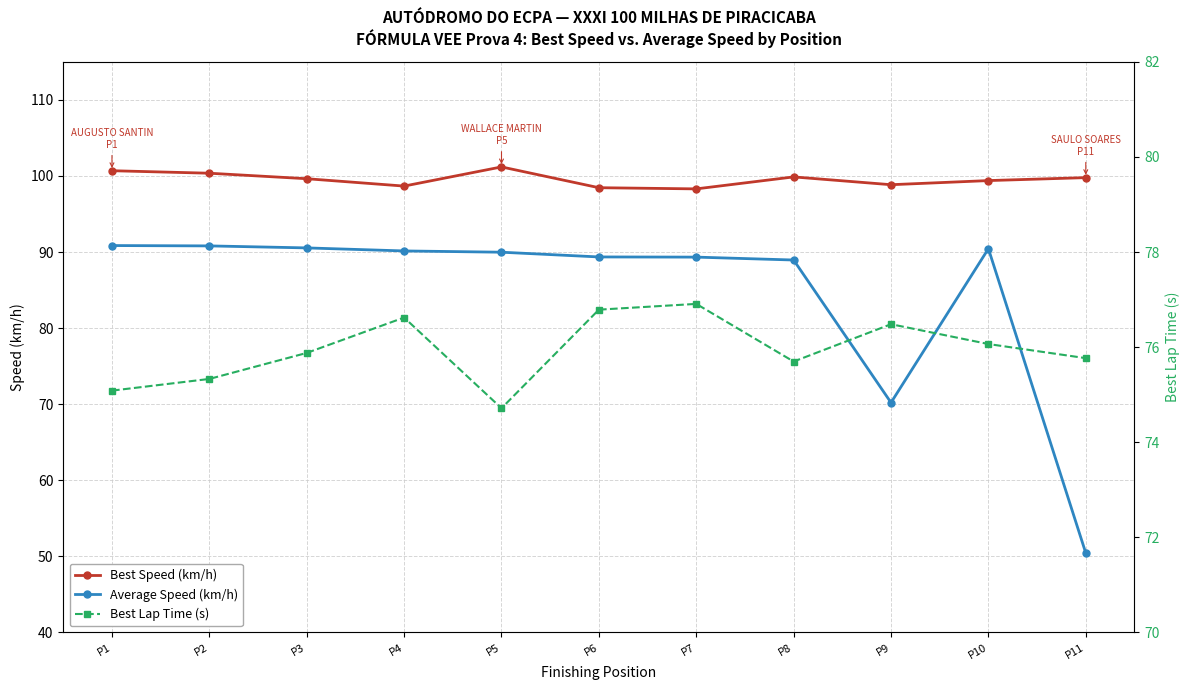

Reading right to left, what are all the values shown in this chart?

Best Speed (km/h): 99.8	99.4	98.8	99.9	98.3	98.5	101.2	98.7	99.6	100.4	100.7
Average Speed (km/h): 50.4	90.4	70.2	88.9	89.3	89.4	90.0	90.1	90.5	90.8	90.8
Best Lap Time (s): 75.8	76.1	76.5	75.7	76.9	76.8	74.7	76.6	75.9	75.3	75.1